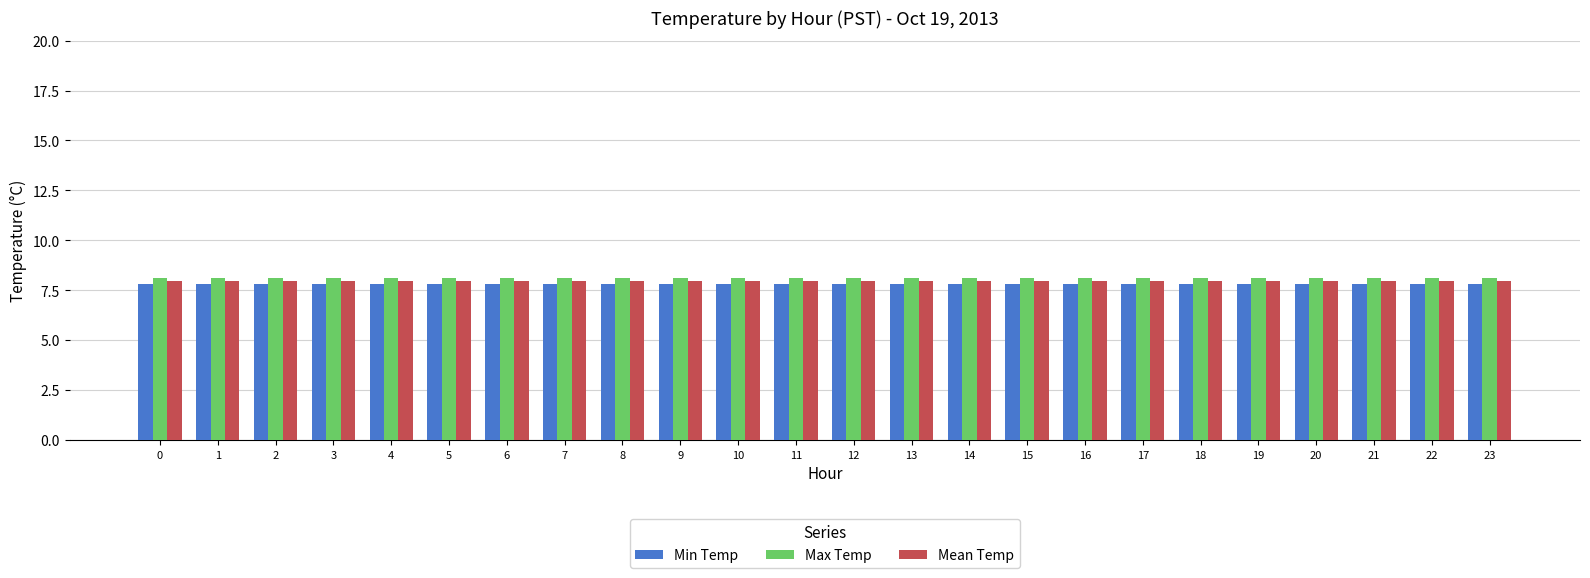

What is the difference between the highest and lowest values at 14?

0.3